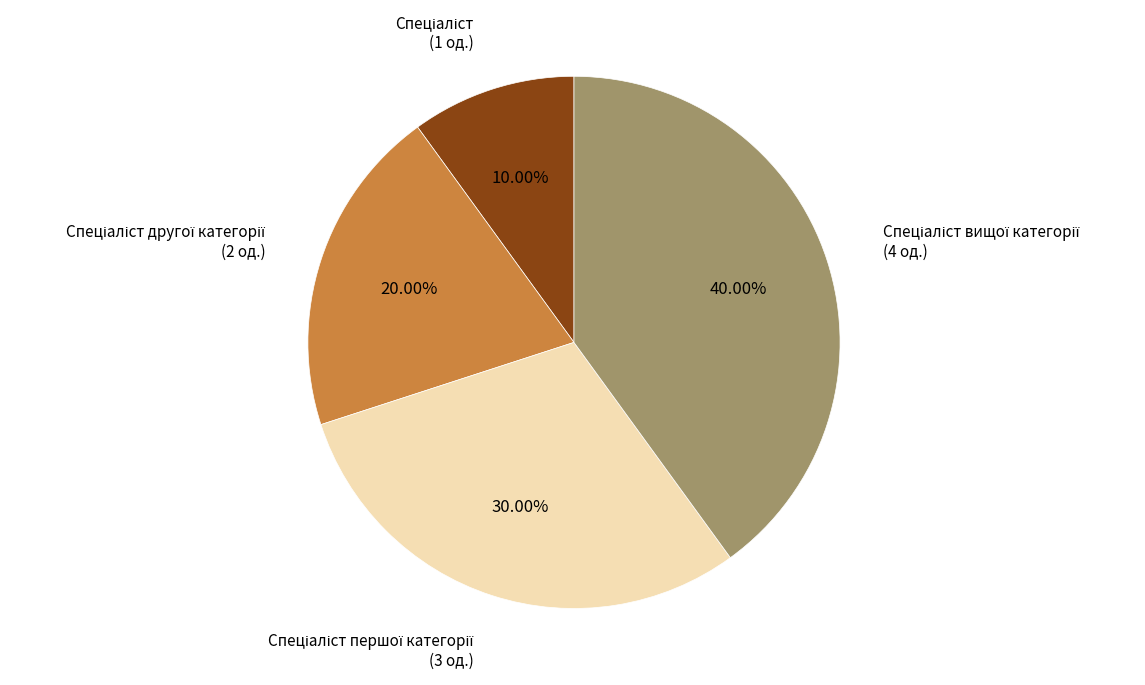

Is there any slice that represents more than half of the pie?

No